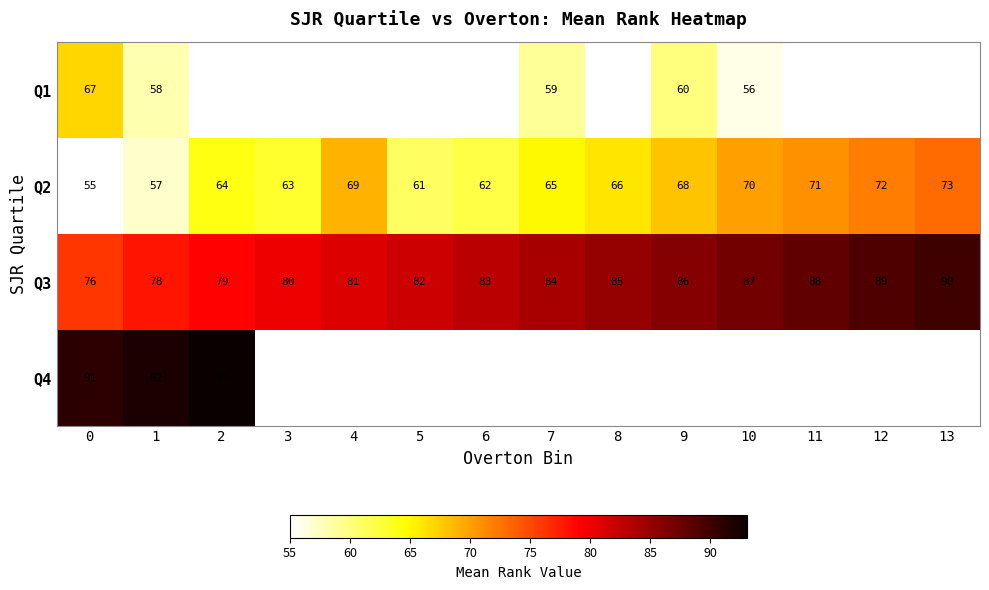

The Q3 series shows 43 at 7. True or false?

False